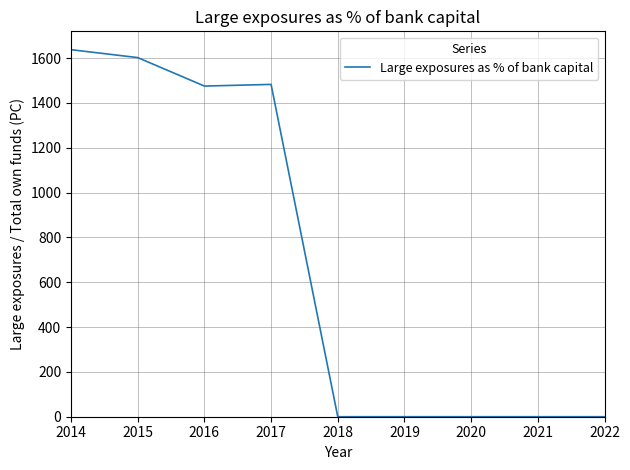

Reading left to right, extract all data points from this chart.

1637.2	1601.9	1474.9	1482.3	0.0	0.0	0.0	0.0	0.0